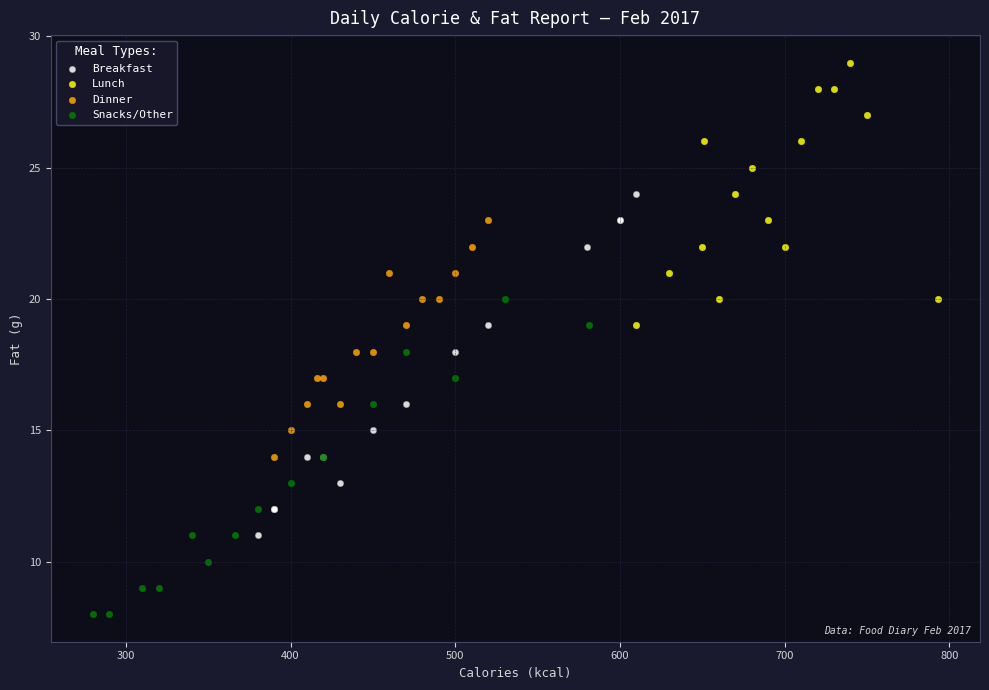

Which series has the widest spread of Y values?

Breakfast